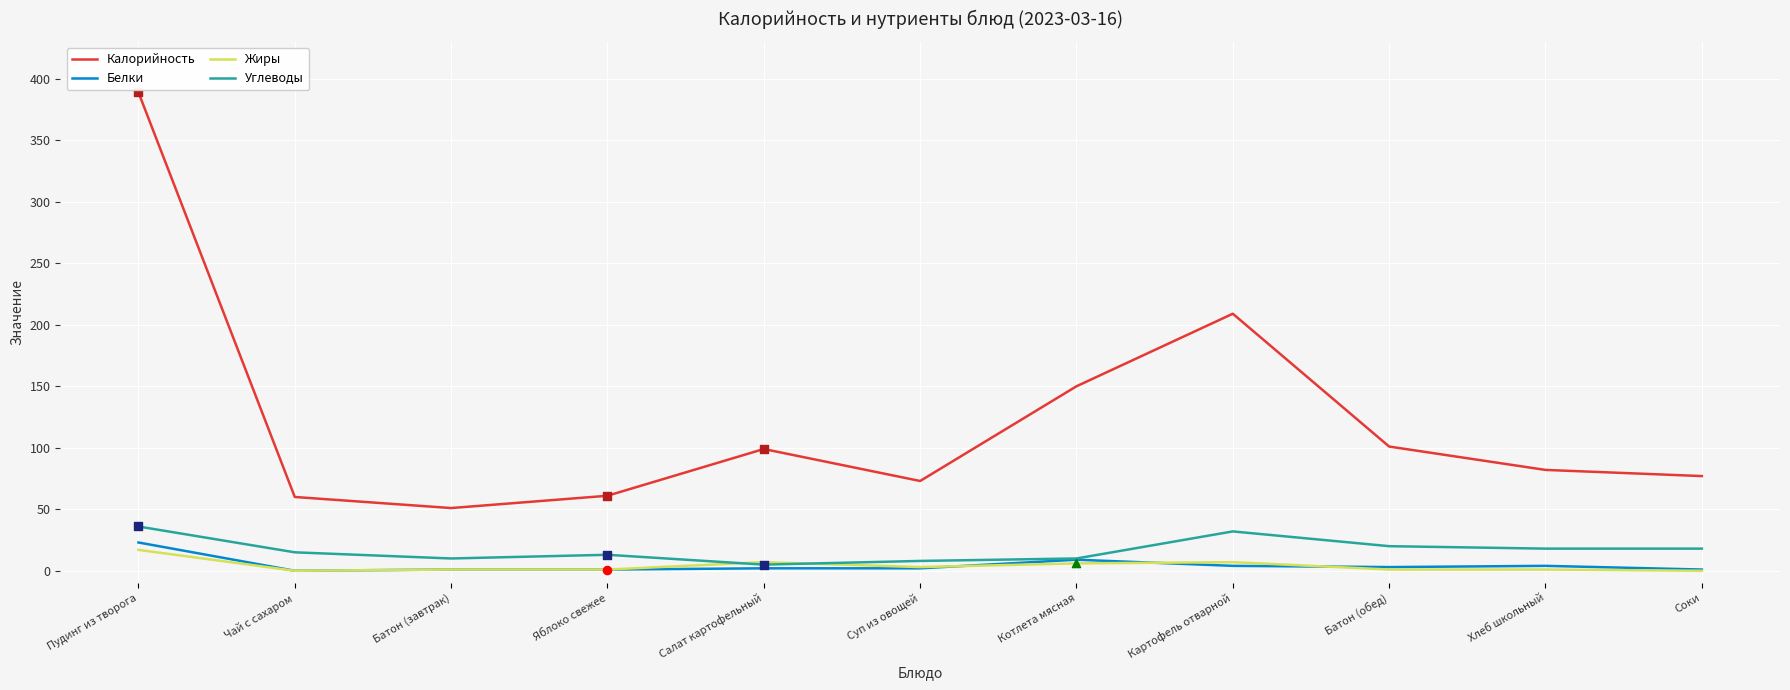

At which category is the sum across all series the highest?

Пудинг из творога